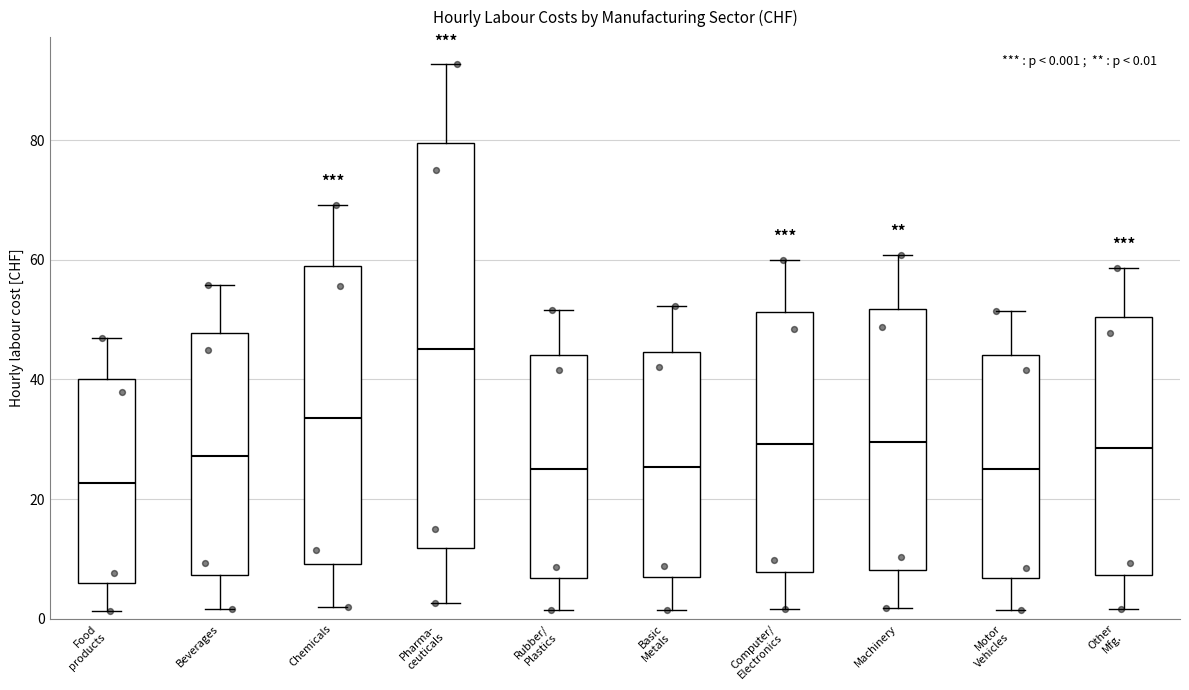

Which box is the tallest, from its lower edge to its upper edge?

Pharma- ceuticals